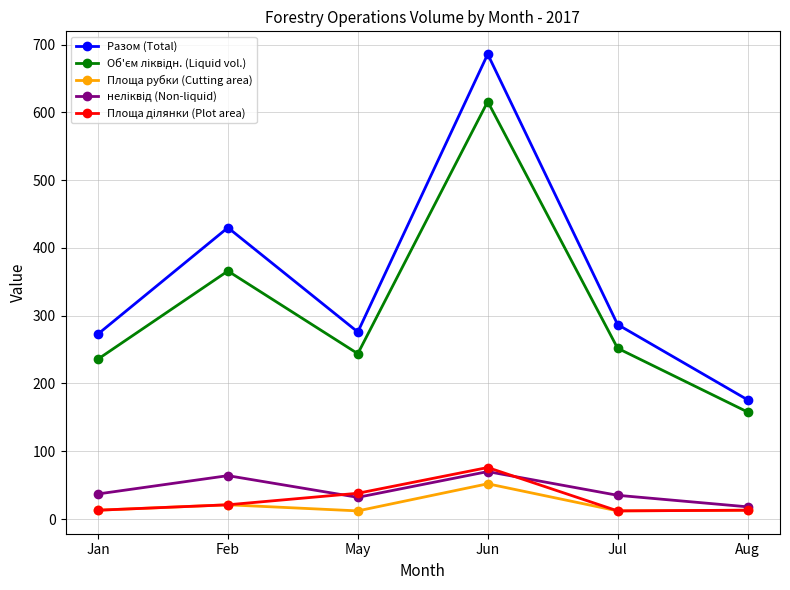

At which category is the sum across all series the highest?

Jun